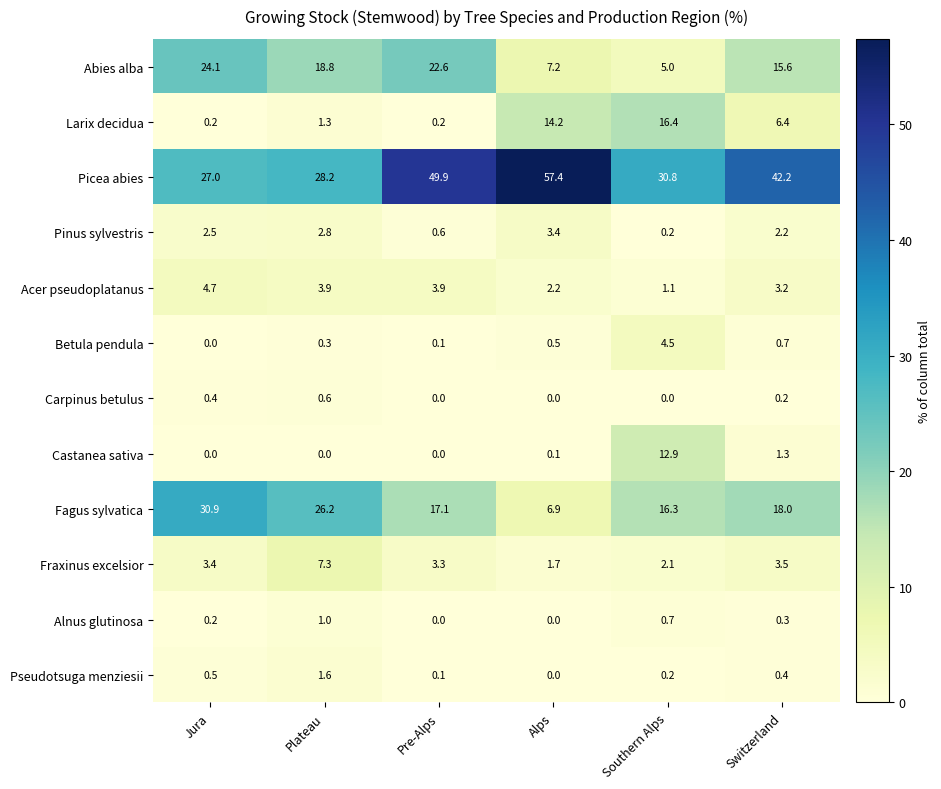

What is the approximate value of Picea abies at Plateau?

28.2